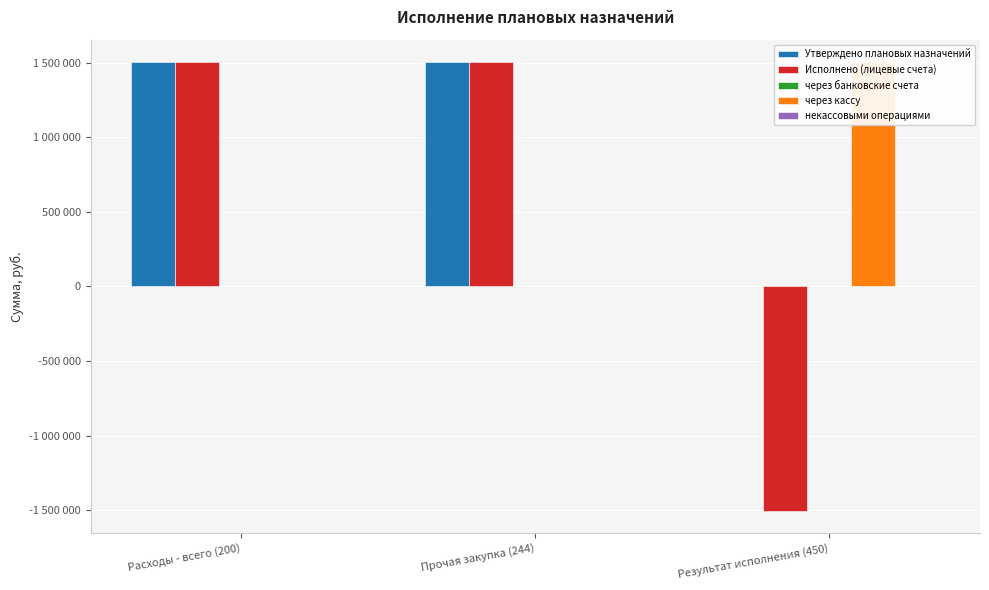

What is the difference between the через кассу values at Прочая закупка (244) and Результат исполнения (450)?

1502750